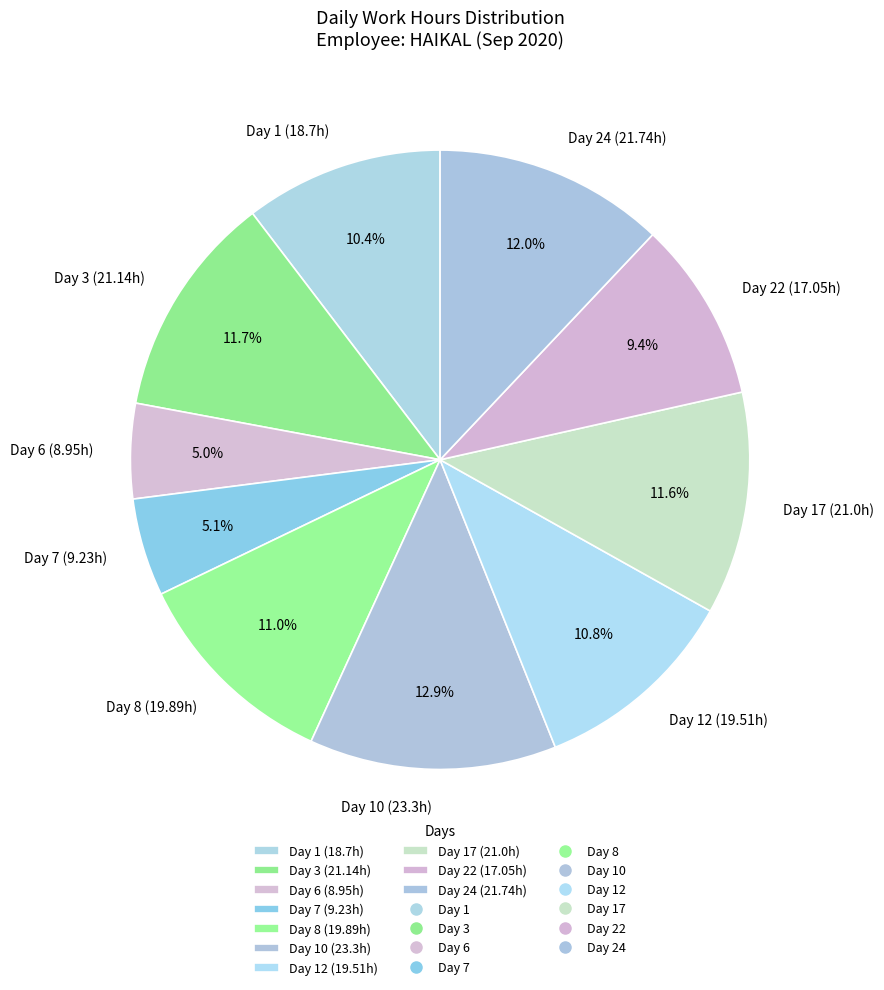

How many slices are in this pie chart?

10